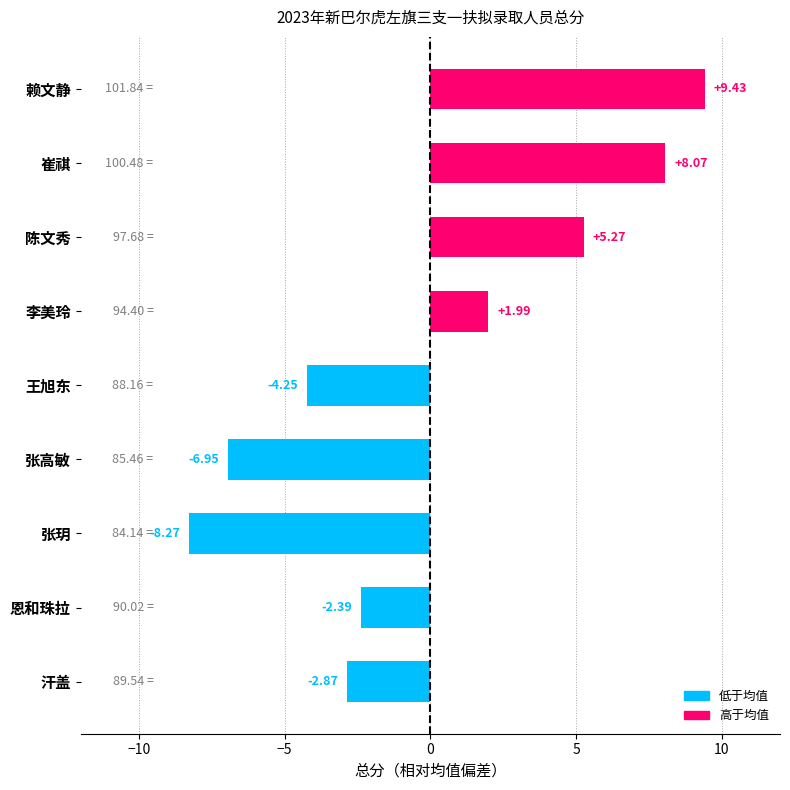

List the labels in order of value, largest first.

赖文静, 崔祺, 陈文秀, 李美玲, 恩和珠拉, 汗盖, 王旭东, 张高敏, 张玥